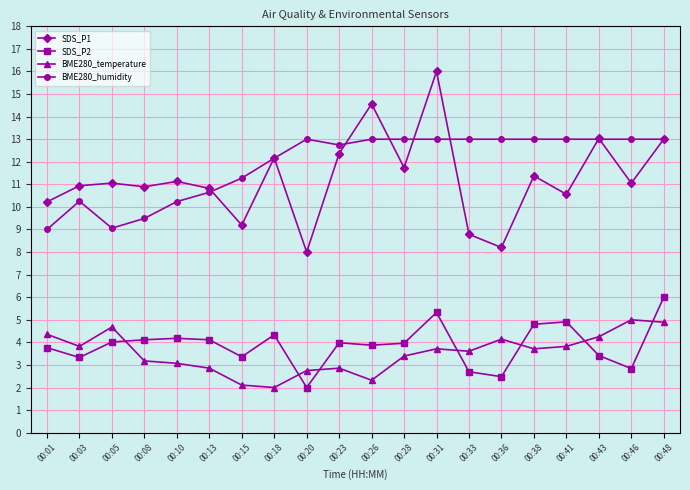

How many data points in SDS_P2 are above 3?

16